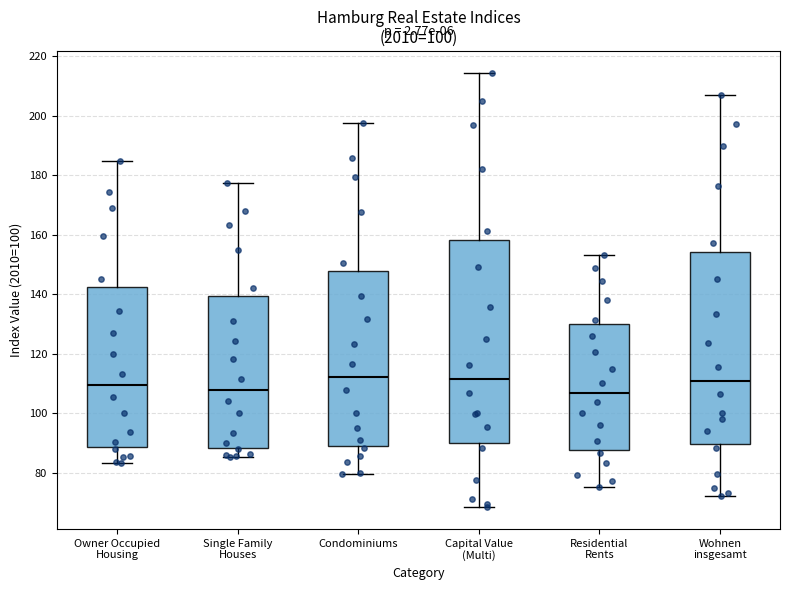

Where does the lower whisker of the box for Condominiums end on the y-axis? The values are not printed on the chart, so give them approximately, as read against the axis.

80